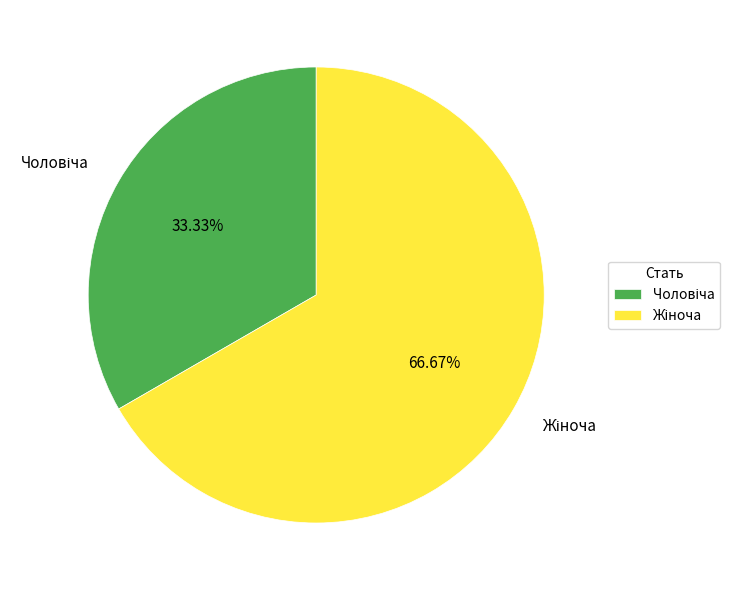

Is there a majority slice in this chart?

Yes